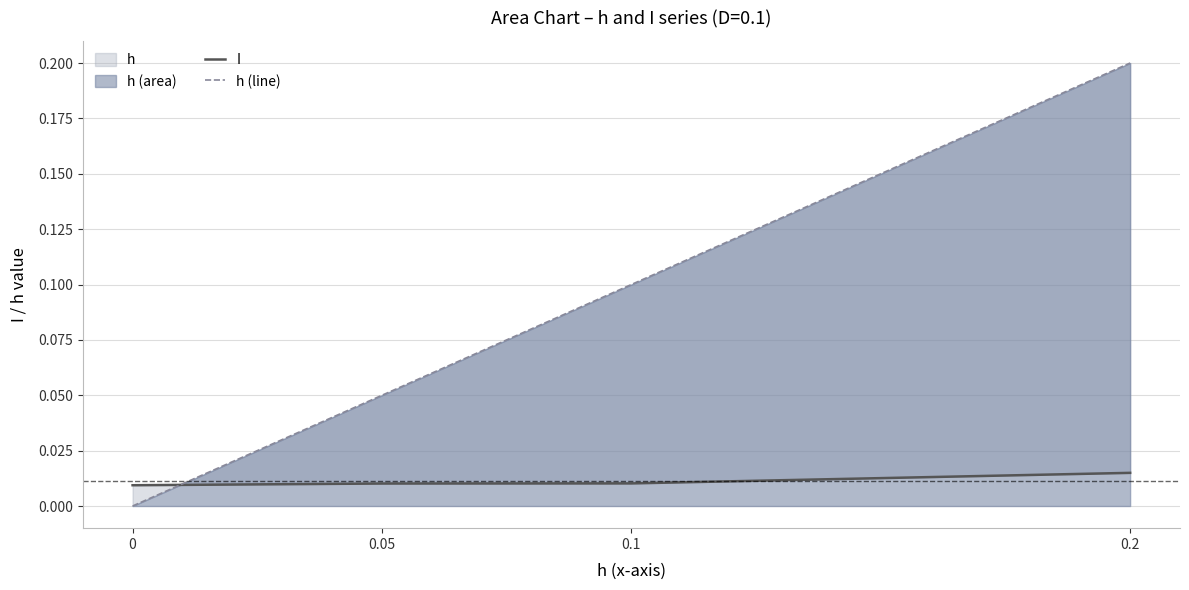

Rank the series by their average value, from highest to lowest.

h (line), I